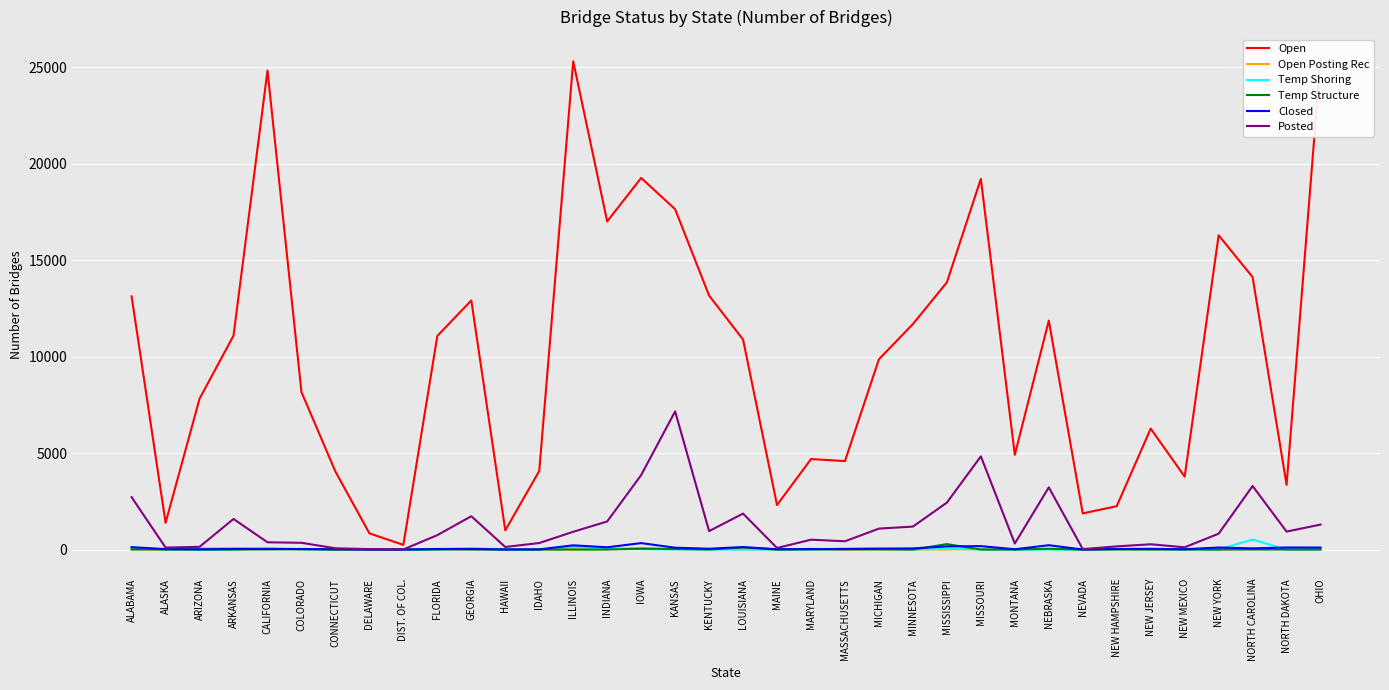

How many values in the Temp Structure series are below 2?

18